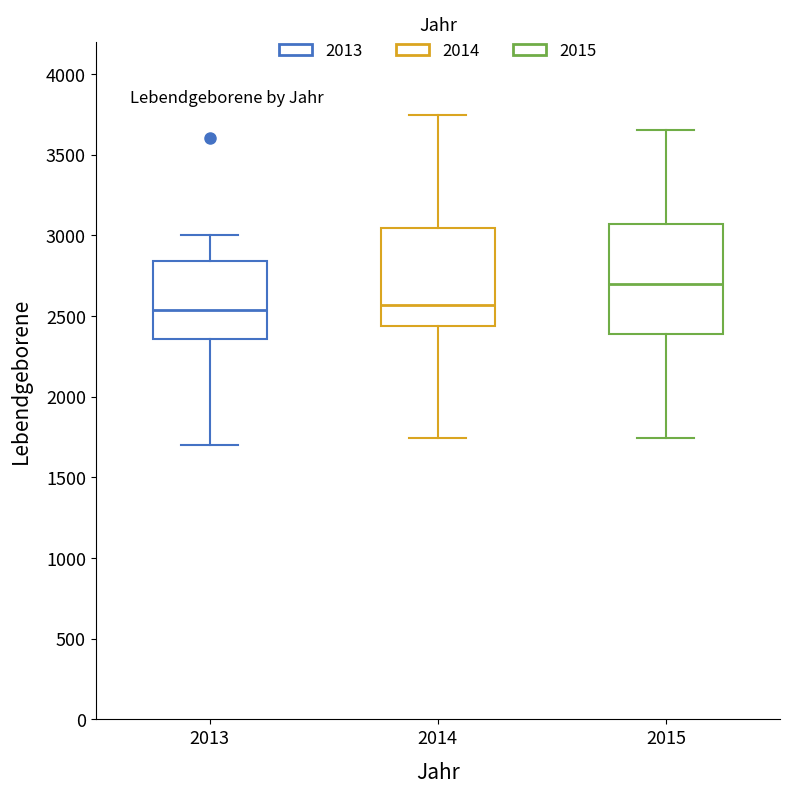

Reading left to right, read every box against the y-axis: the position of its median line, the range the box covers, and the ends of its whiskers. The values are not printed on the chart, so give them approximately, as read against the axis.

2013: median 2550, box 2350 to 2850, whiskers 1700 to 3000
2014: median 2550, box 2450 to 3050, whiskers 1750 to 3750
2015: median 2700, box 2400 to 3050, whiskers 1750 to 3650